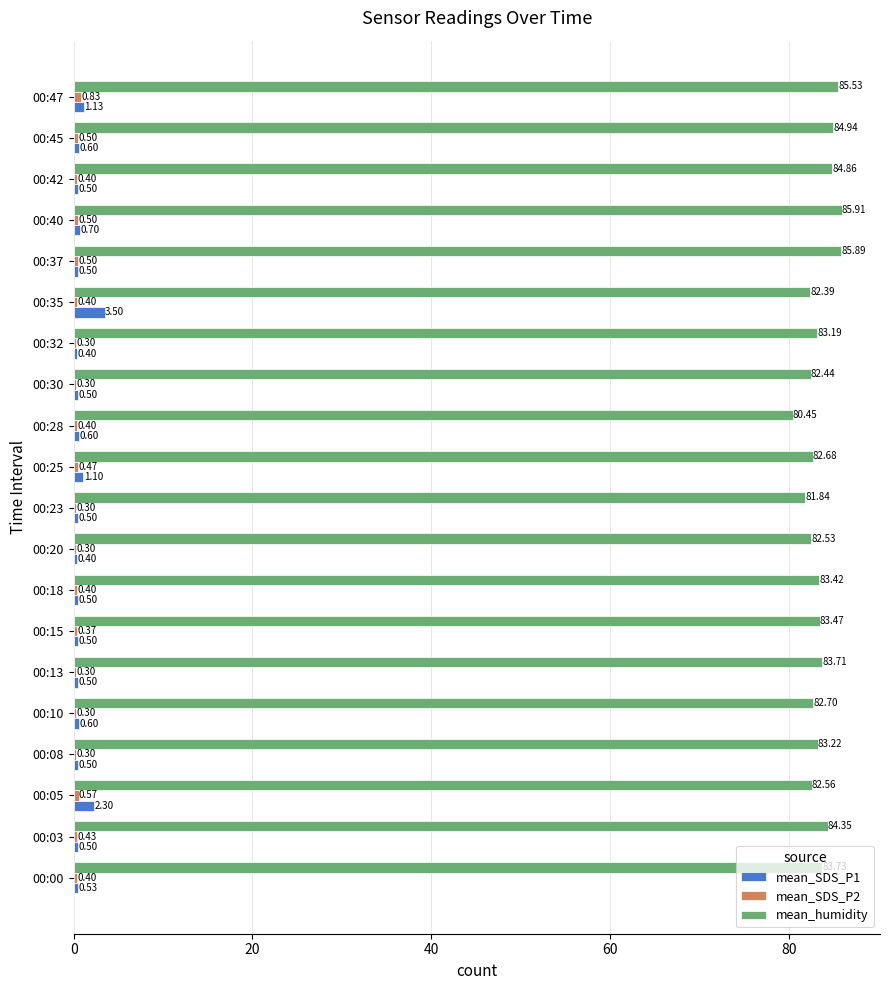

List the labels in order of mean_humidity value, largest first.

00:40, 00:37, 00:47, 00:45, 00:42, 00:03, 00:00, 00:13, 00:15, 00:18, 00:08, 00:32, 00:10, 00:25, 00:05, 00:20, 00:30, 00:35, 00:23, 00:28